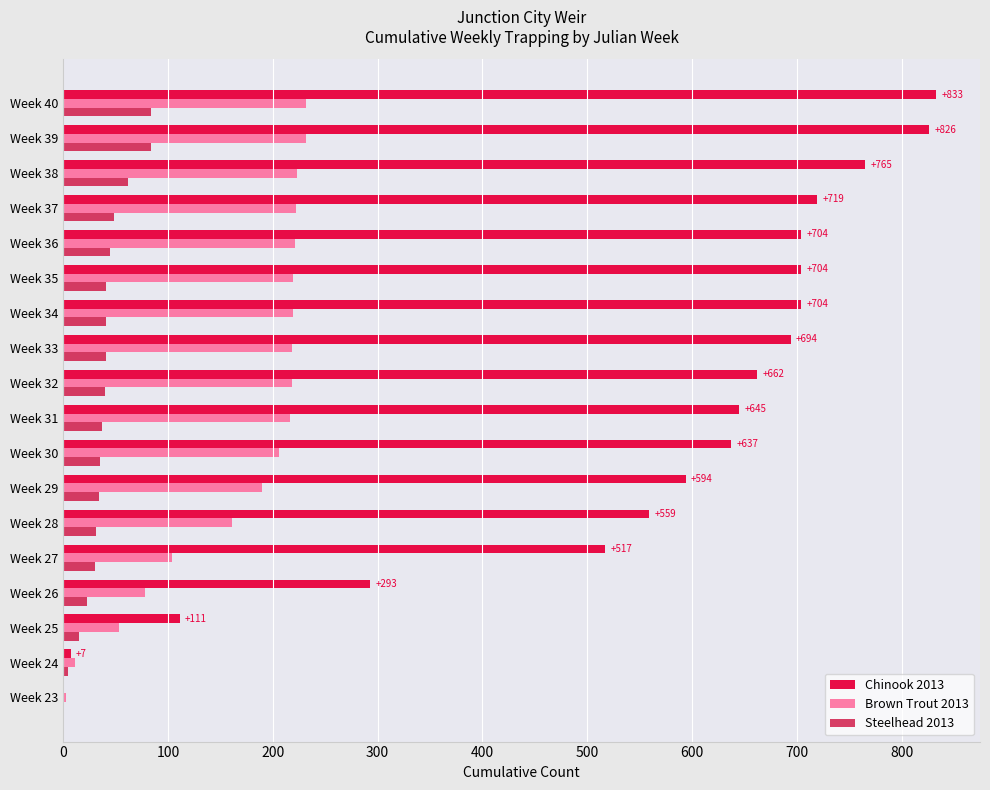

How many distinct data groups are displayed?

3